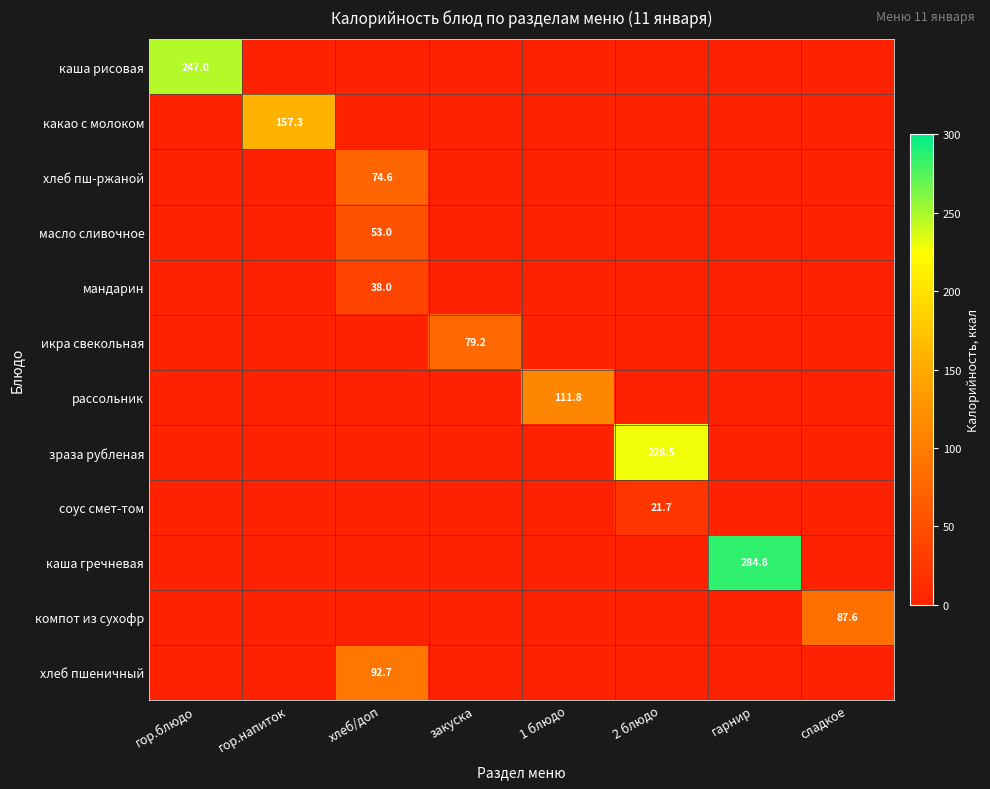

True or false: компот из сухофр has a value of 41.3 at сладкое.

False